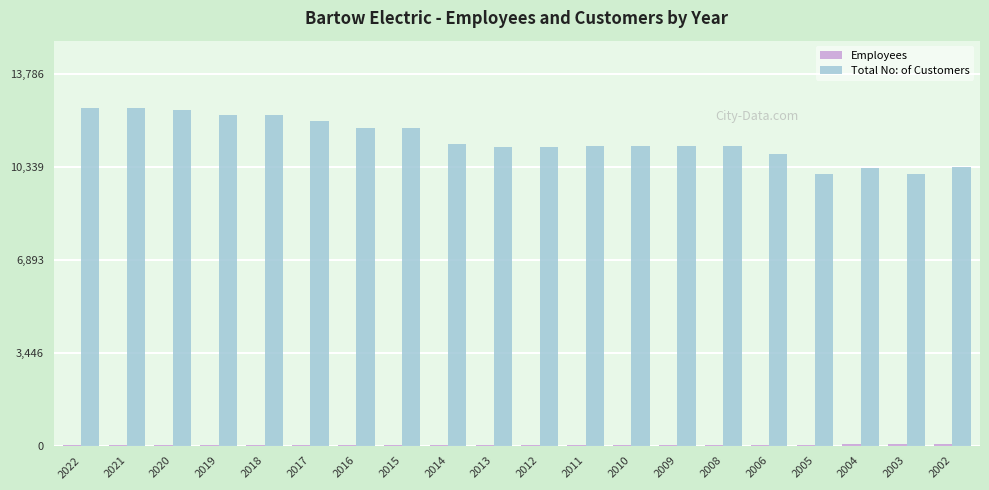

True or false: Total No: of Customers has a value of 10073 at 2003.

True